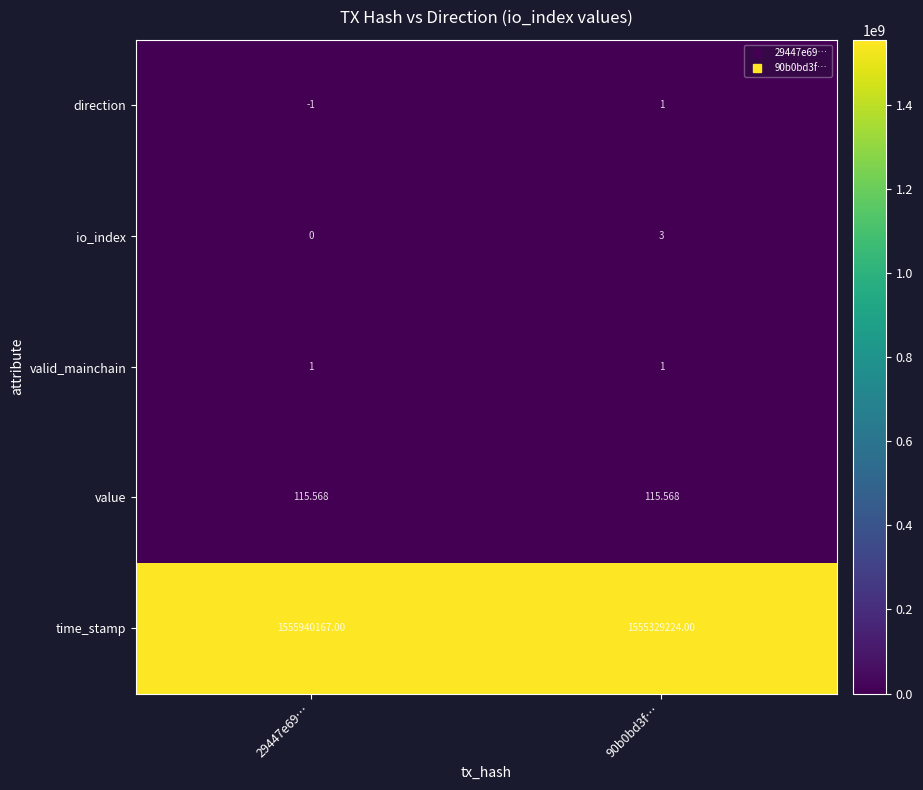

Which series changed the most between 29447e69… and 90b0bd3f…?

time_stamp